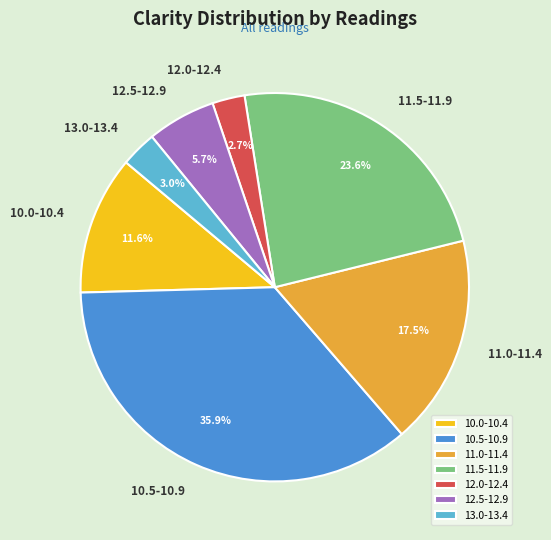

What is the ratio of the value at 12.0-12.4 to the value at 12.5-12.9?

0.5